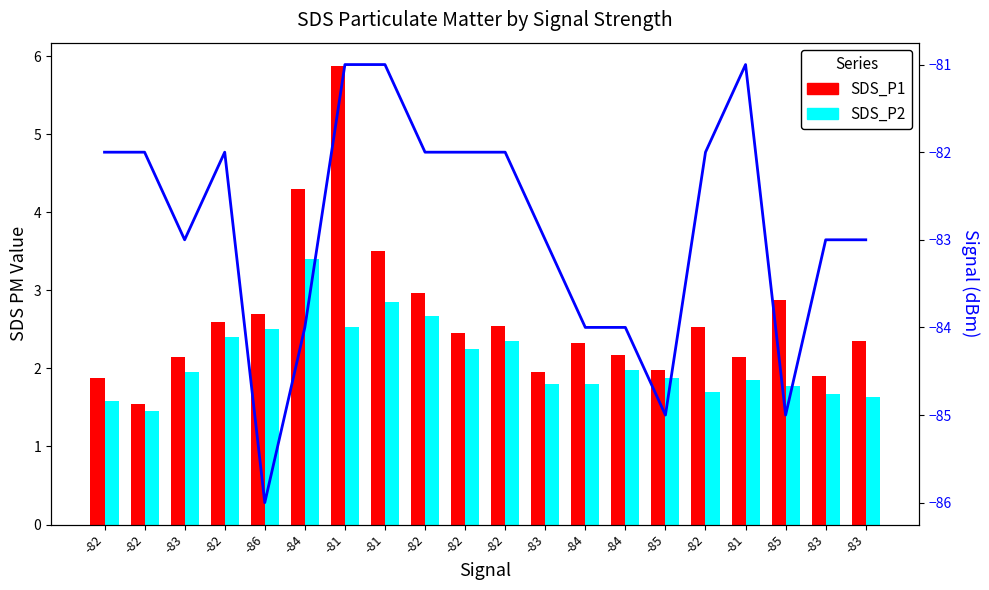

At how many categories does at least one series exceed -19?

20